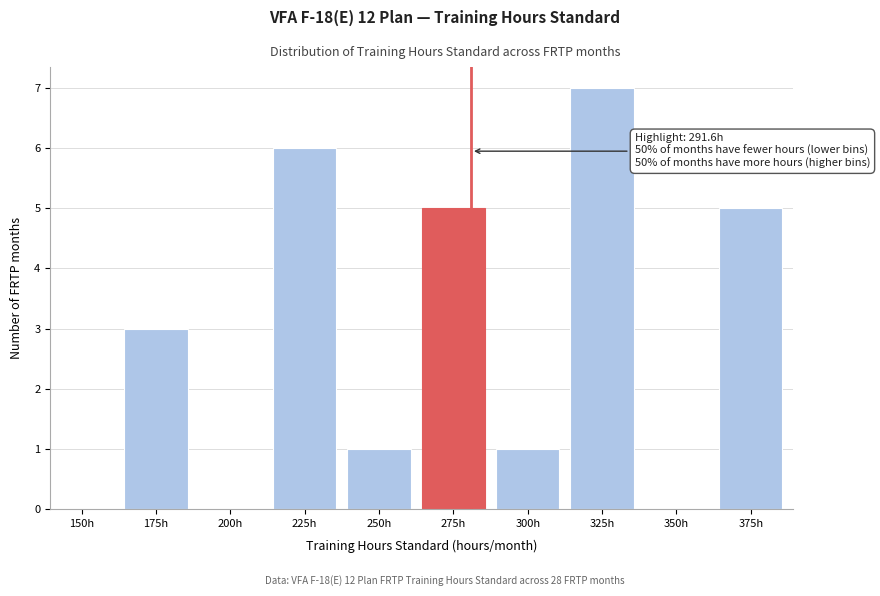

Reading left to right, what are all the values shown in this chart?

150h=0	175h=3	200h=0	225h=6	250h=1	275h=5	300h=1	325h=7	350h=0	375h=5